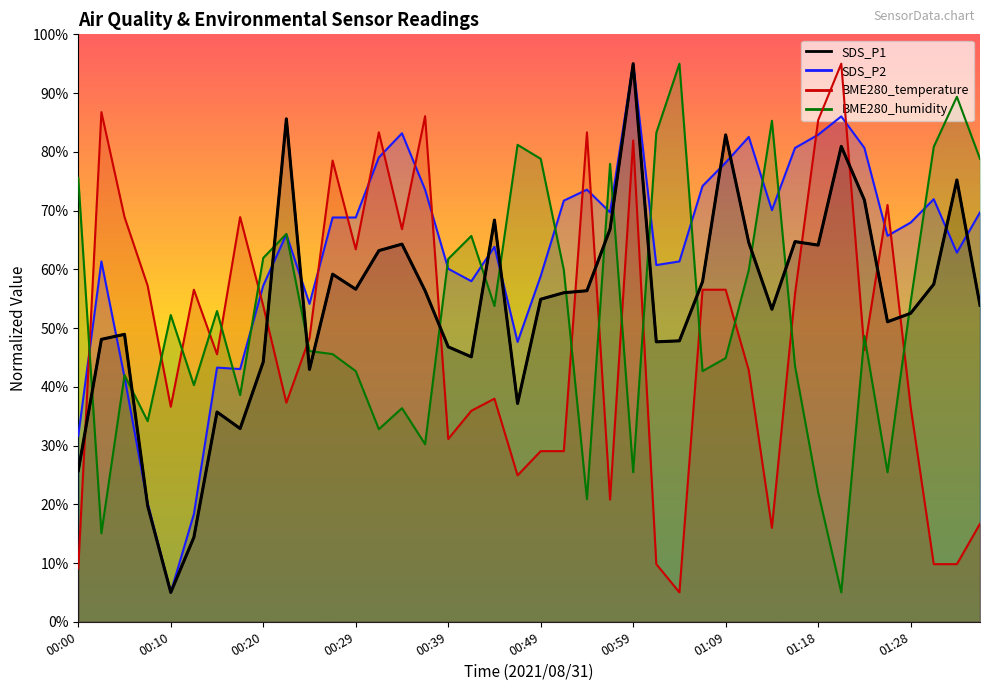

At which label is BME280_temperature closest to 50?

00:24